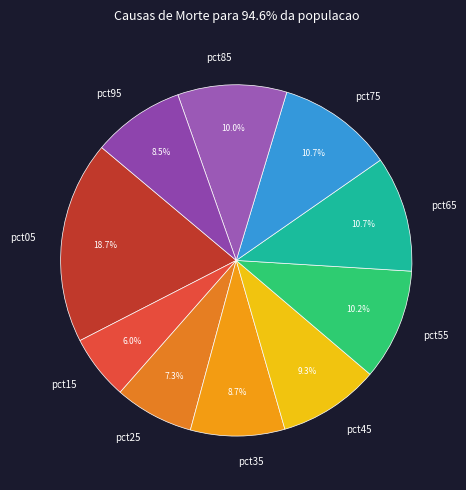

To the nearest percent, what portion does pct15 represent?

6%